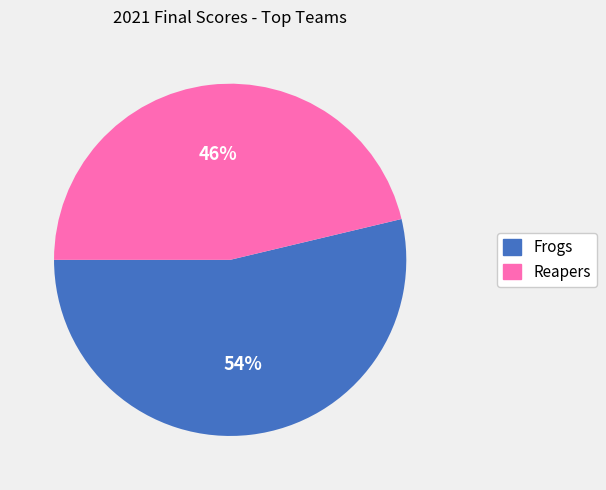

Does any single category account for the majority?

Yes